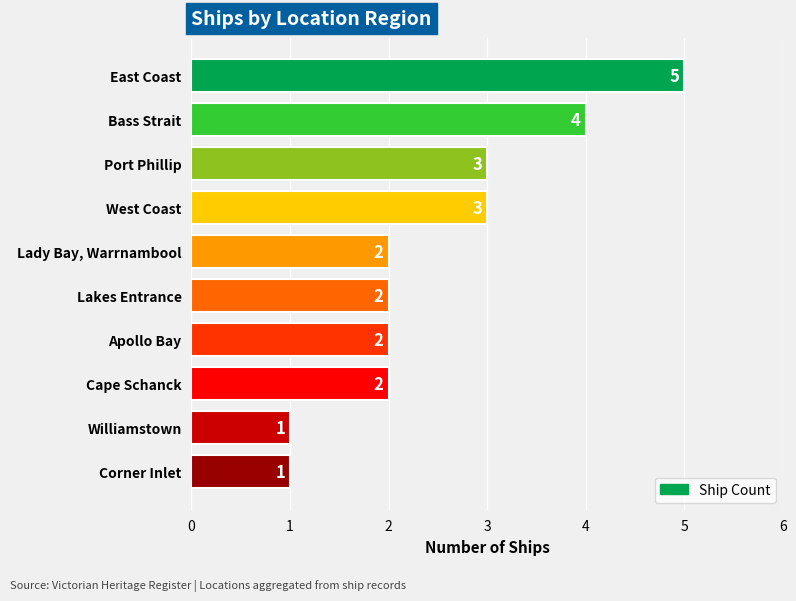

What is the sum of all values?

25